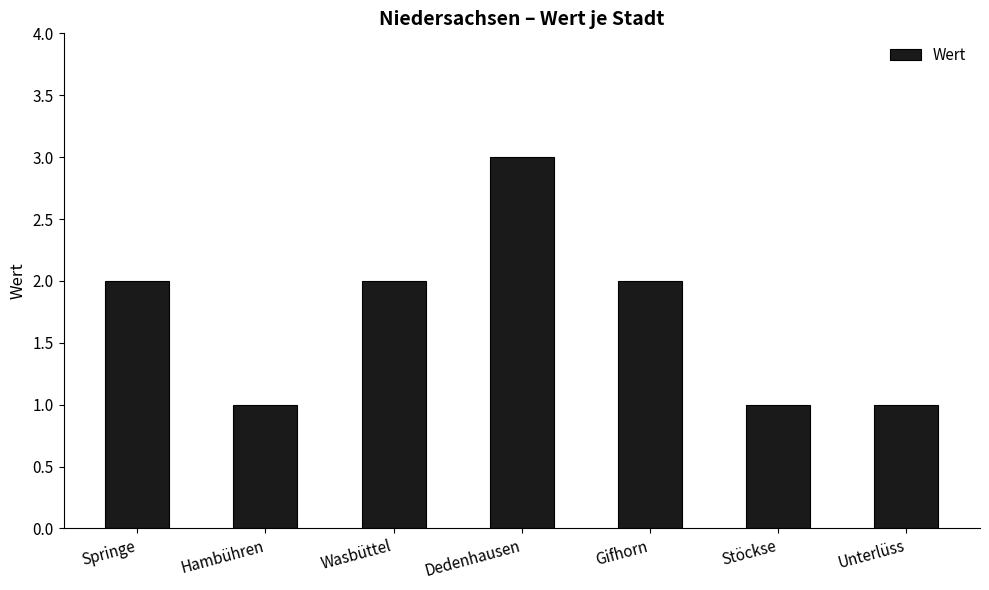

What is the label of the 1st bar from the left?

Springe